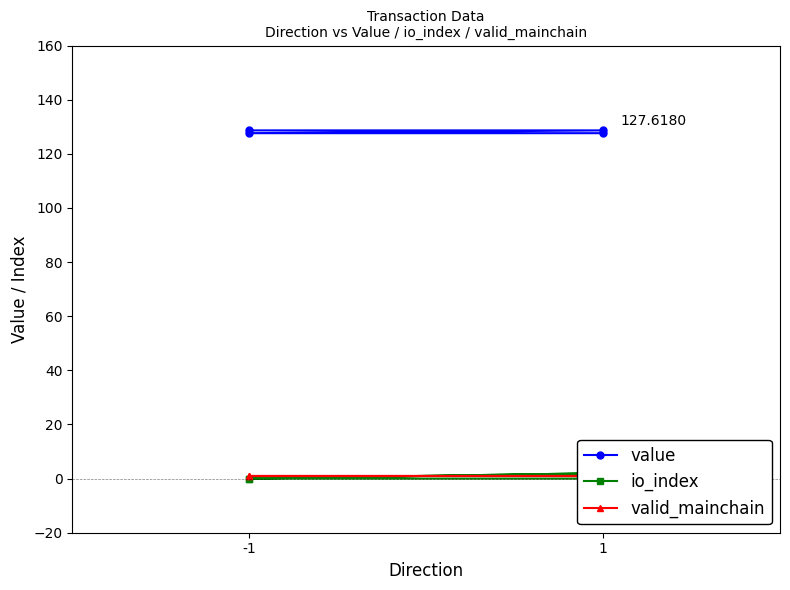

What are all the series names shown in the legend?

value, io_index, valid_mainchain